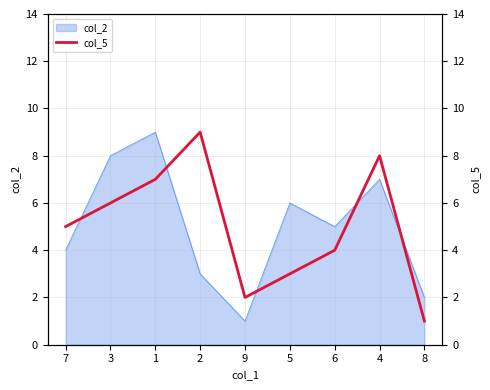

Rank the categories by value from lowest to highest.

8, 9, 5, 6, 7, 3, 1, 4, 2